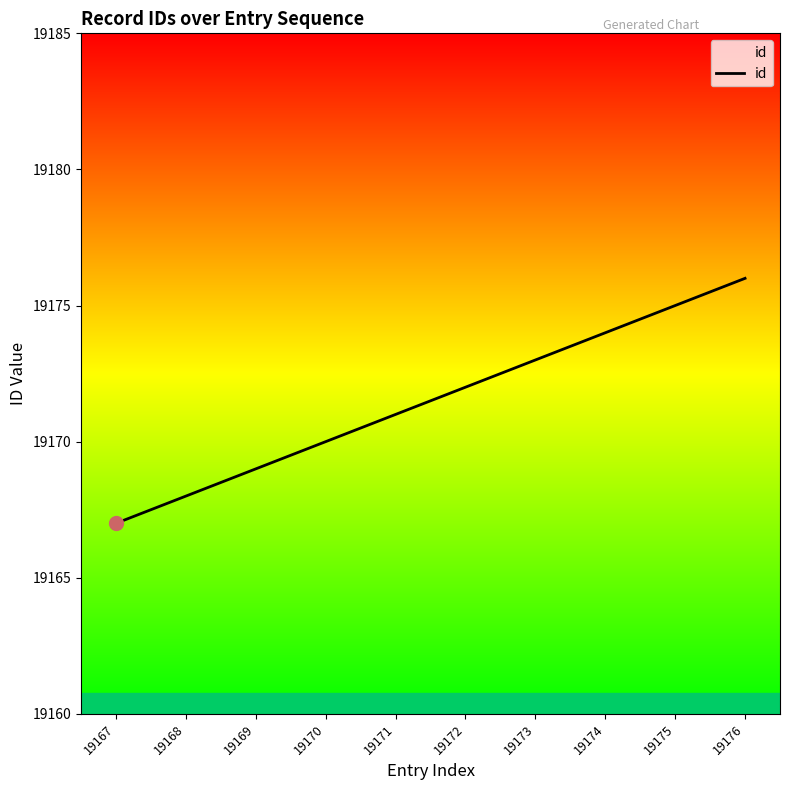

True or false: there are more than 0 points higher than both neighbors.

False